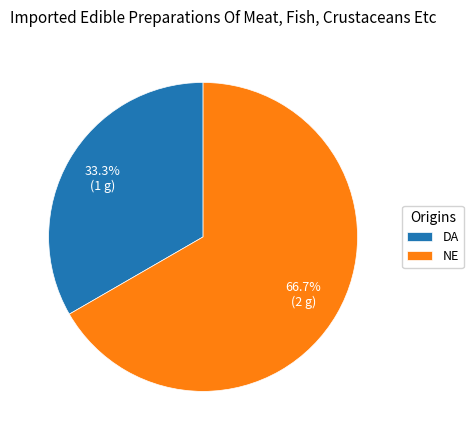

Count the number of slices in the pie.

2